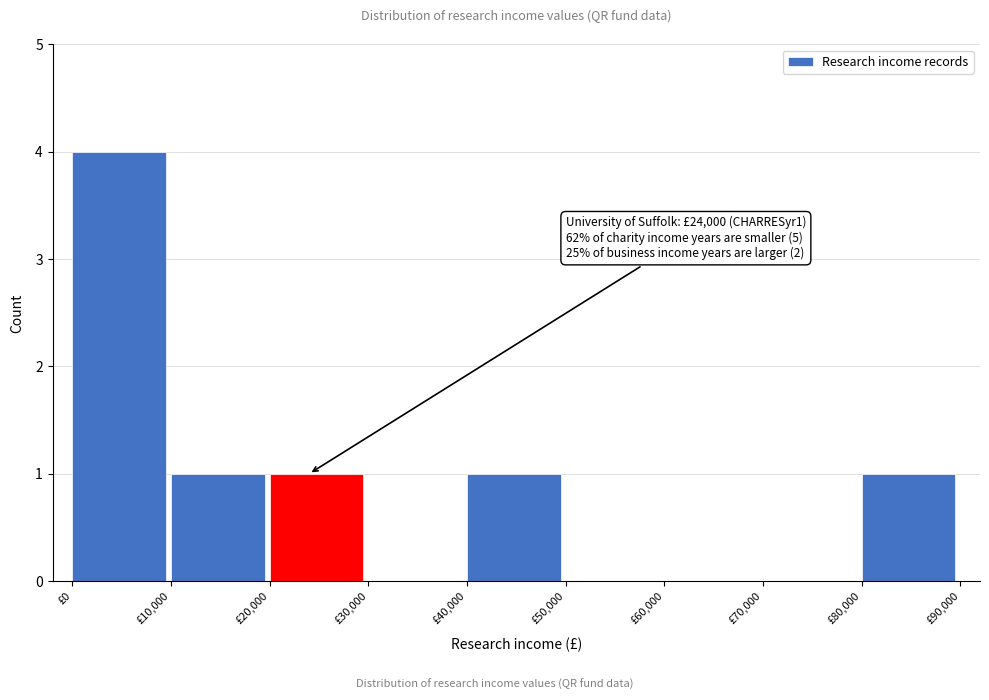

Over which range of the x-axis is the bar tallest?

0 to 10000